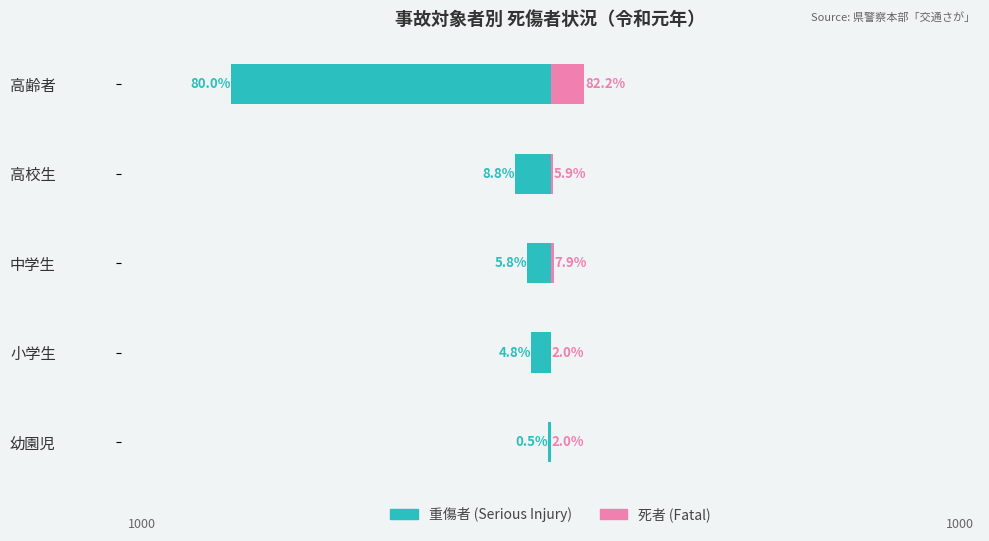

The value of Renter-occupied at 小学生 is 3. True or false?

False